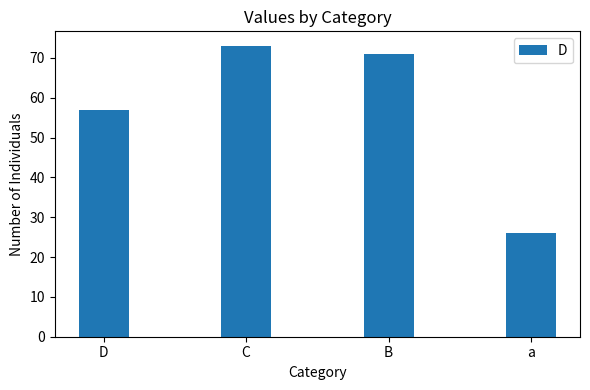

Approximately how many times larger is the value at a compared to C?

0.4